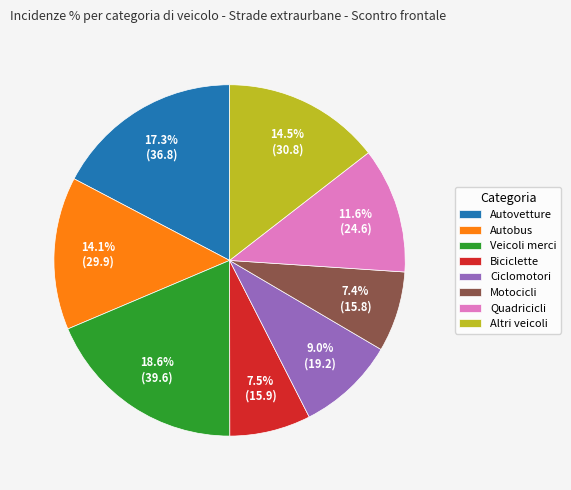

Do Autobus and Altri veicoli together represent more than half of the pie?

No